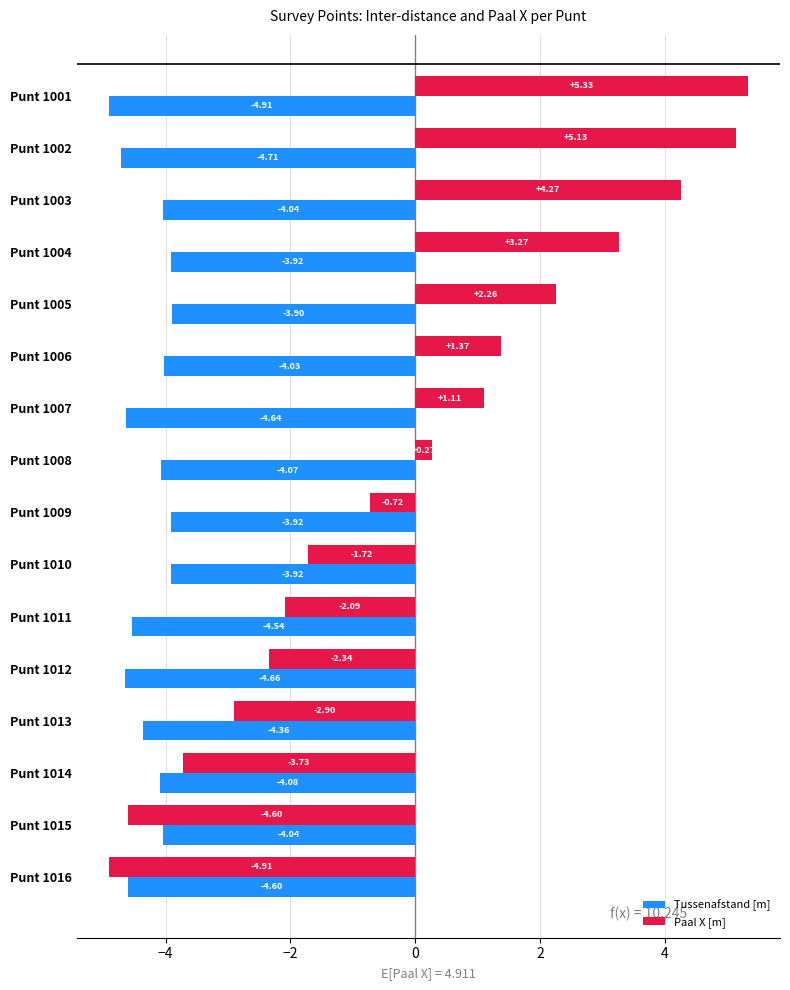

What is the difference between the second highest and second lowest values in the Paal X [m] series?

9.7